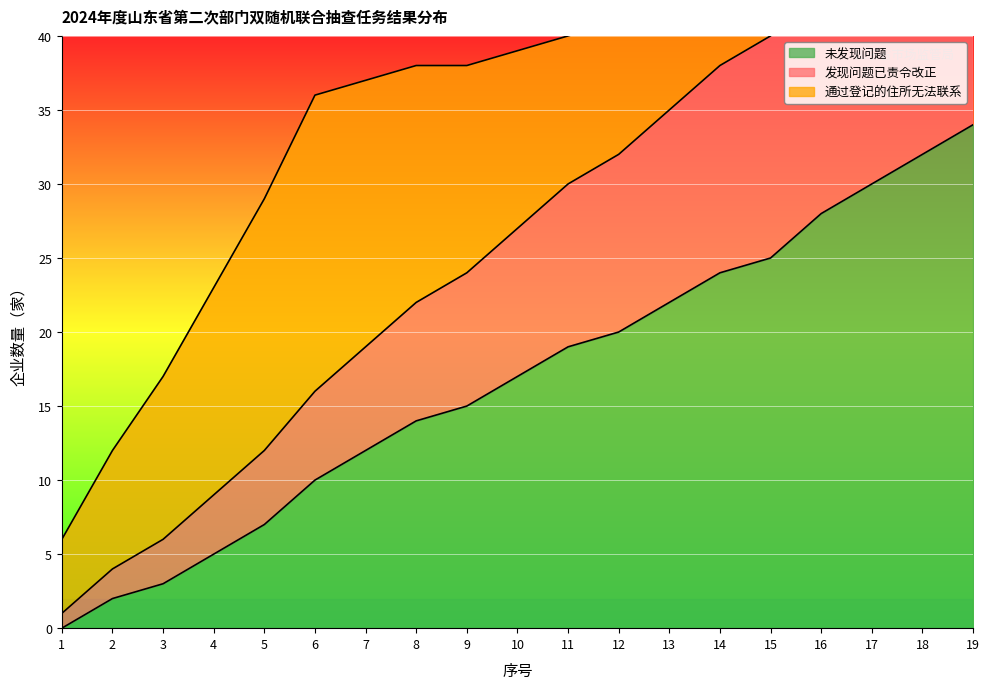

How many values in the 发现问题已责令改正 series exceed 27?

9